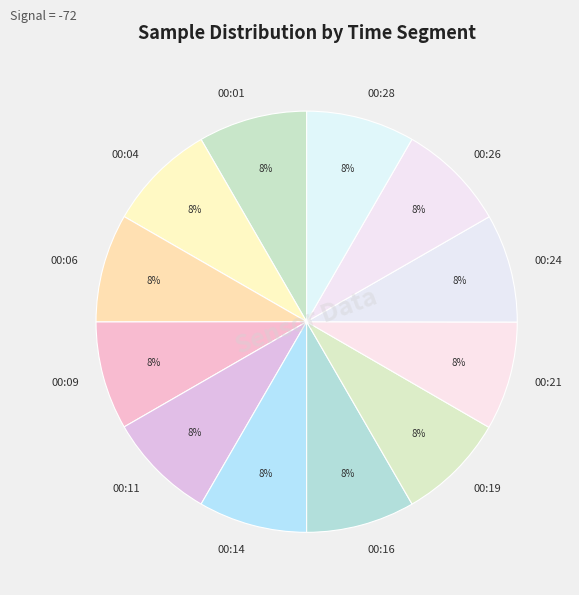

How many segments does this pie chart have?

12